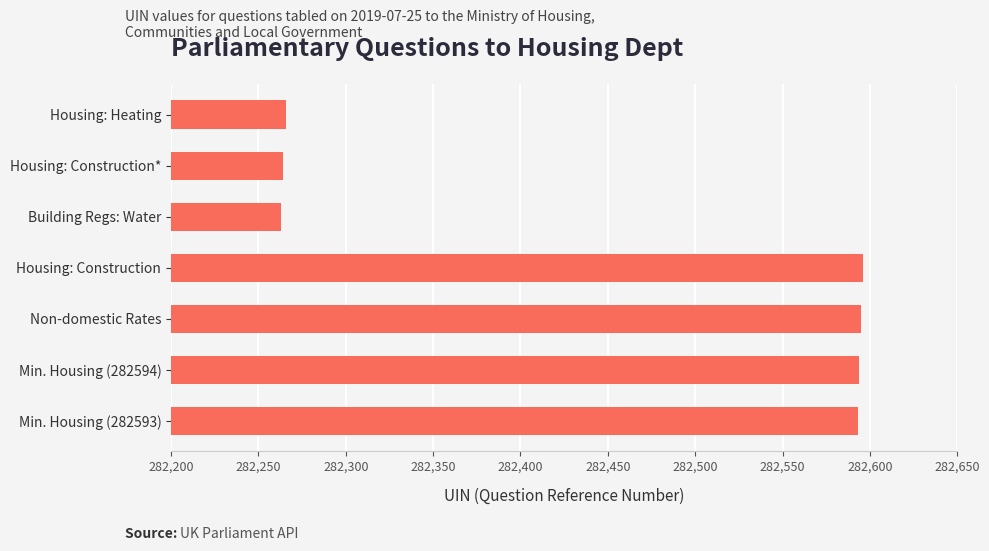

What is the change in value from Housing: Construction to Housing: Construction*?

-332